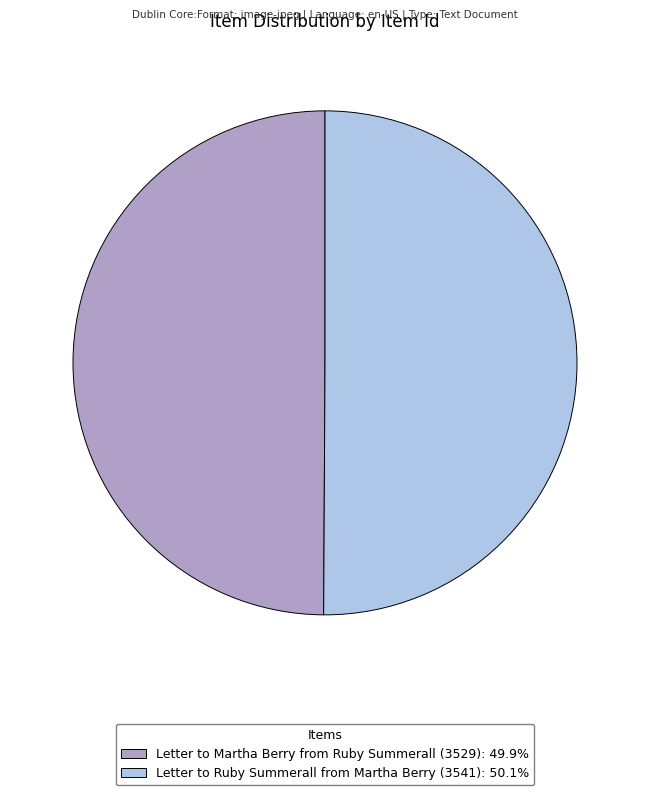

True or false: Letter to Ruby Summerall from Martha Berry (3541) accounts for 41% of the total.

False